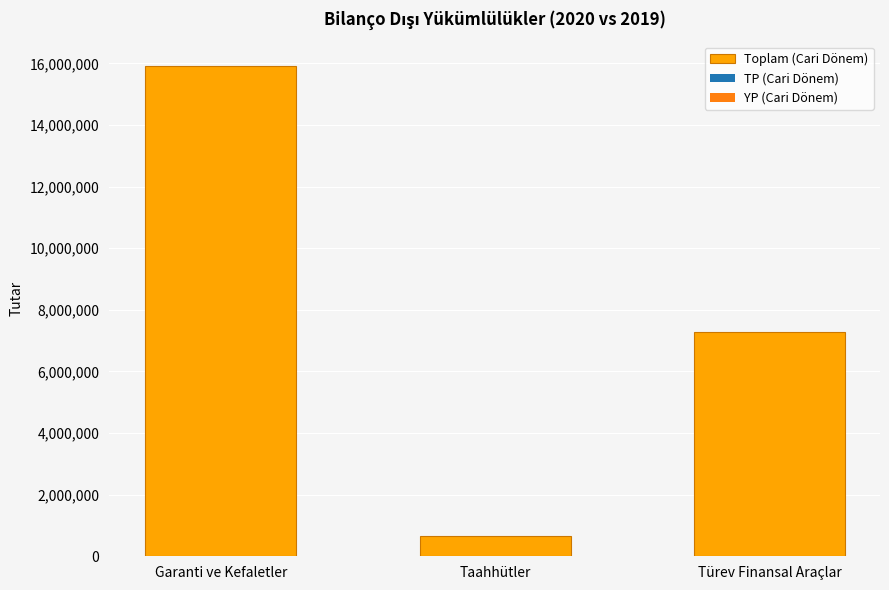

What is the label of the 3rd bar from the right?

Garanti ve Kefaletler